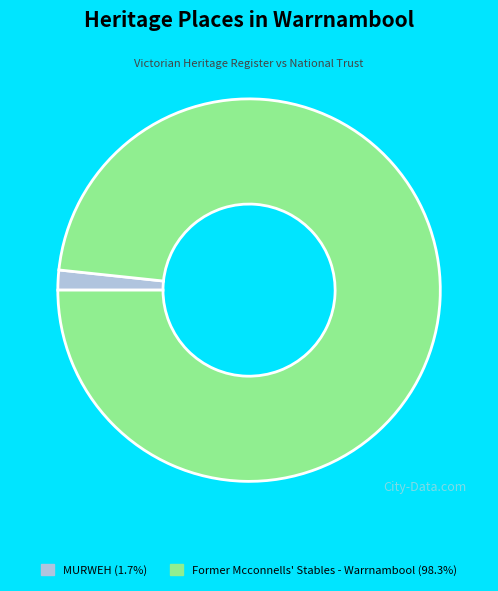

Does Former Mcconnells' Stables - Warrnambool represent more than half of the total?

Yes